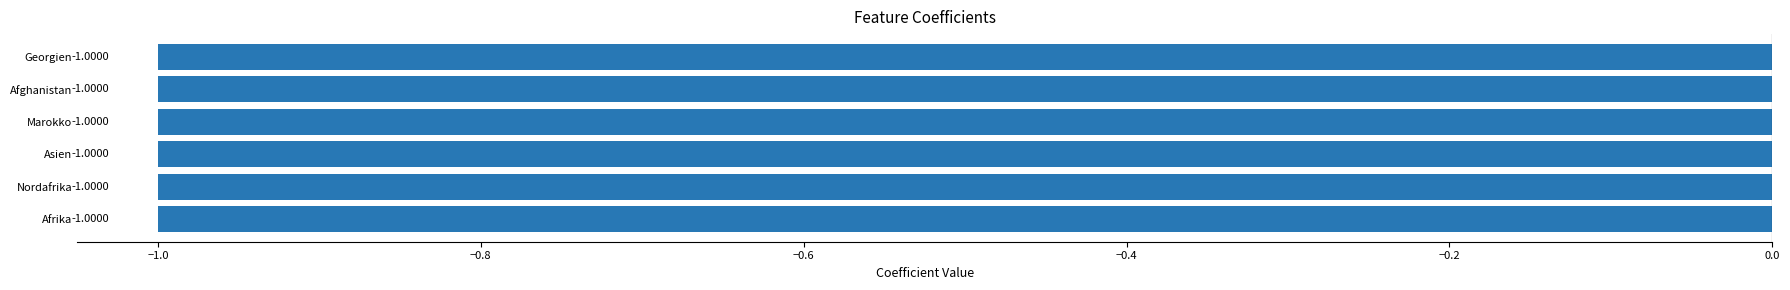

How many groups of bars are there?

6